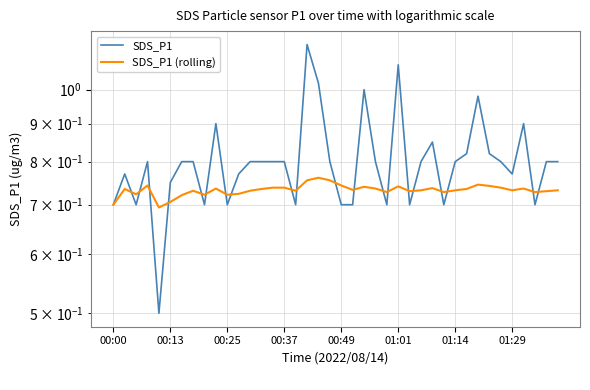

At which category is the sum across all series the highest?

17